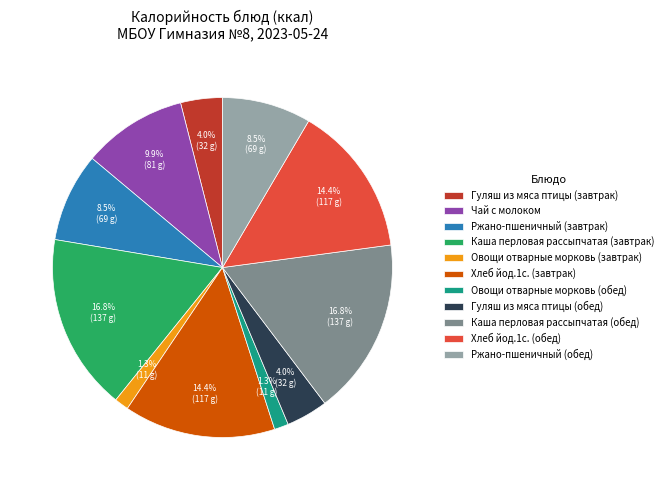

Approximately how many times larger is the value at Овощи отварные морковь (завтрак) compared to Гуляш из мяса птицы (обед)?

0.3